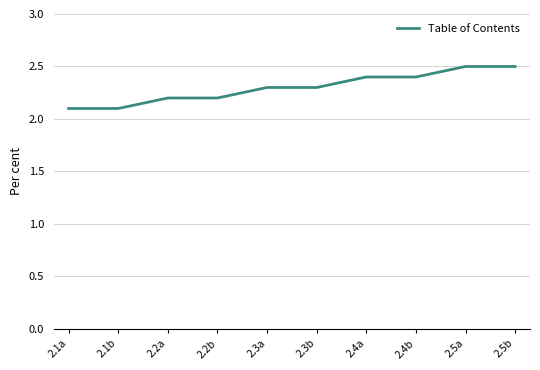

What is the ratio of the value at 2.1b to the value at 2.2a?

1.0